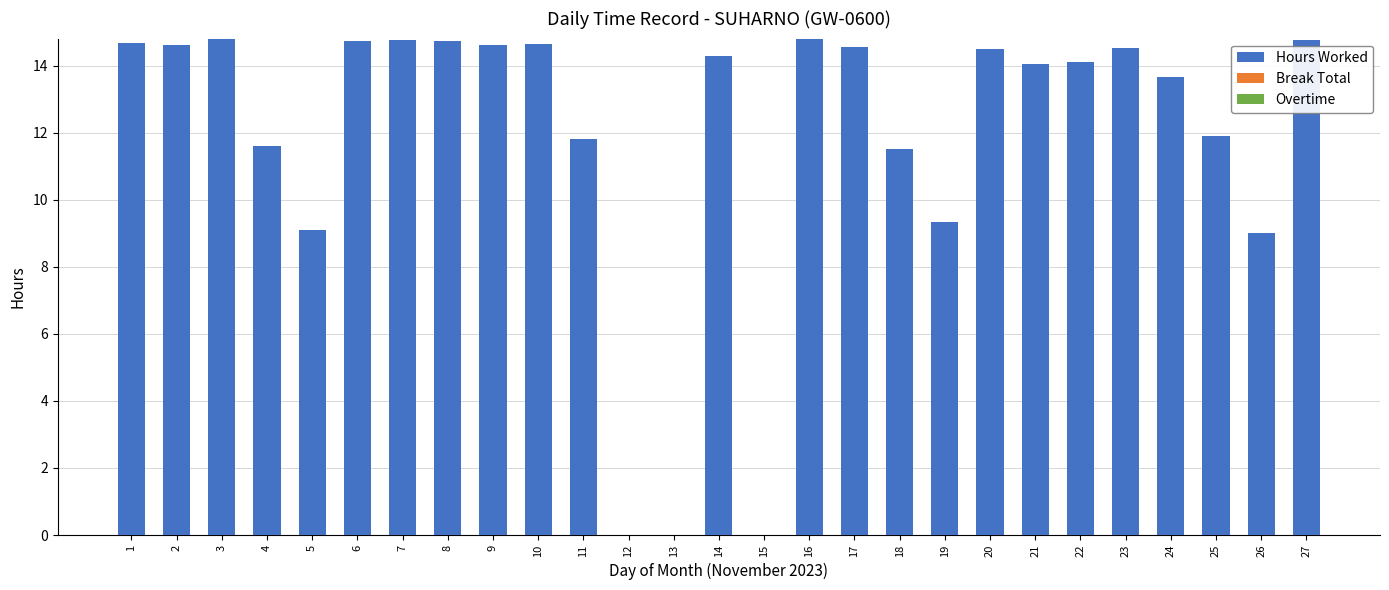

What is the maximum value shown in the chart?

14.8